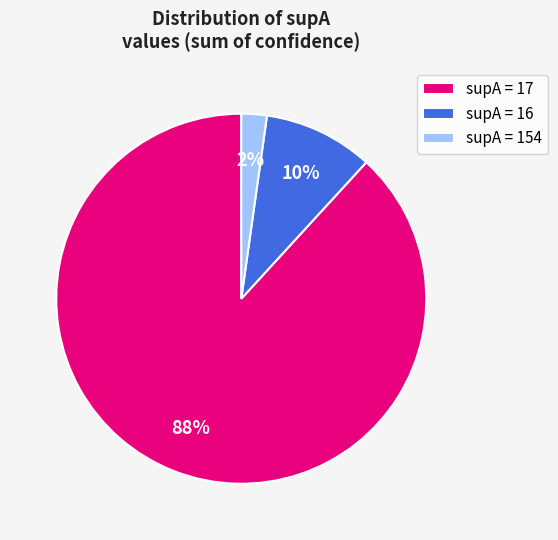

To the nearest percent, what is the difference between the largest and smallest slice percentages?

86%